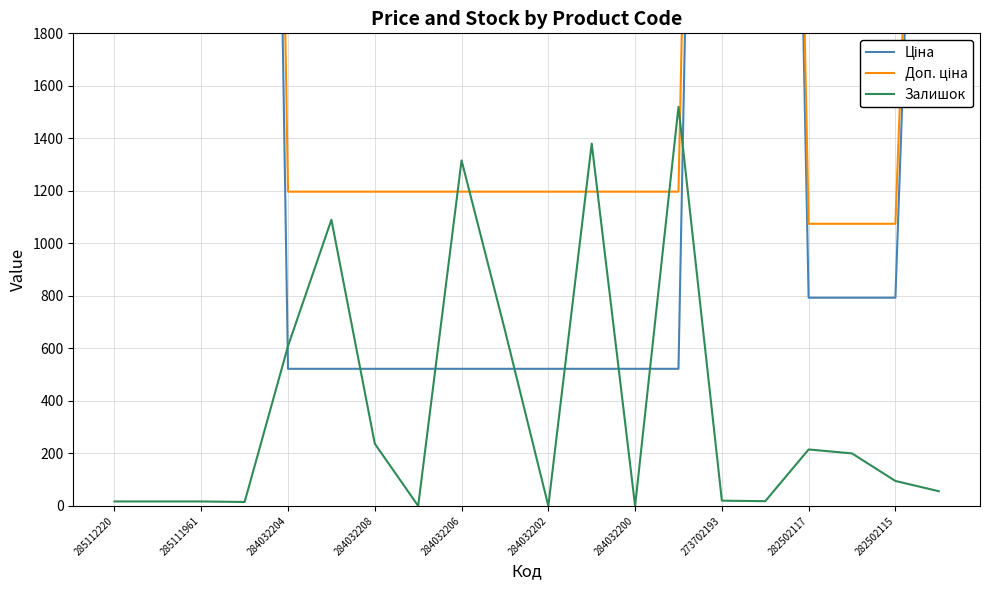

True or false: Залишок has a value of 59 at 282502117.

False